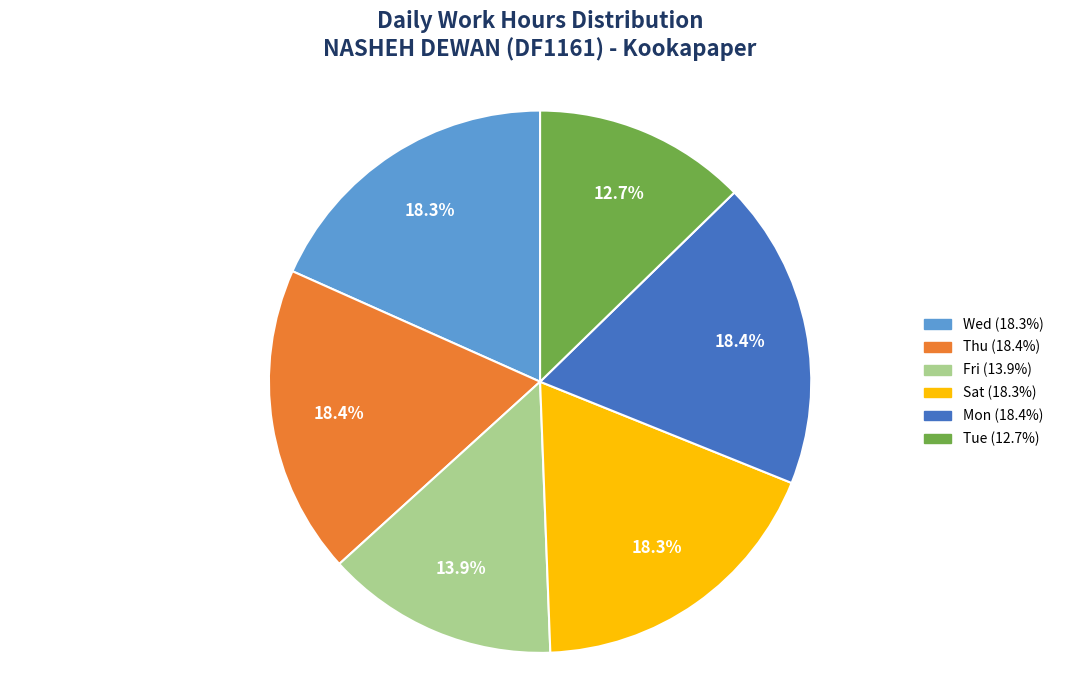

Is there a majority slice in this chart?

No